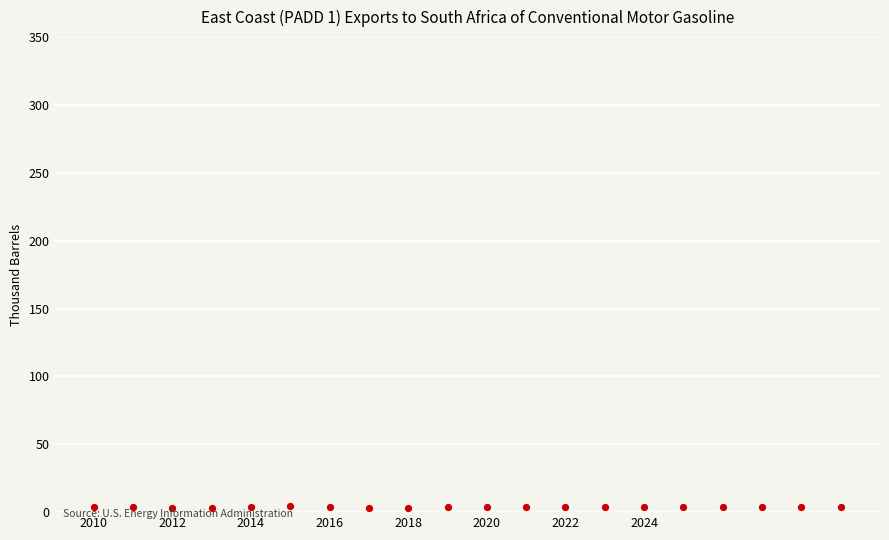

What is the range of Y values (max minus min)?

1.2